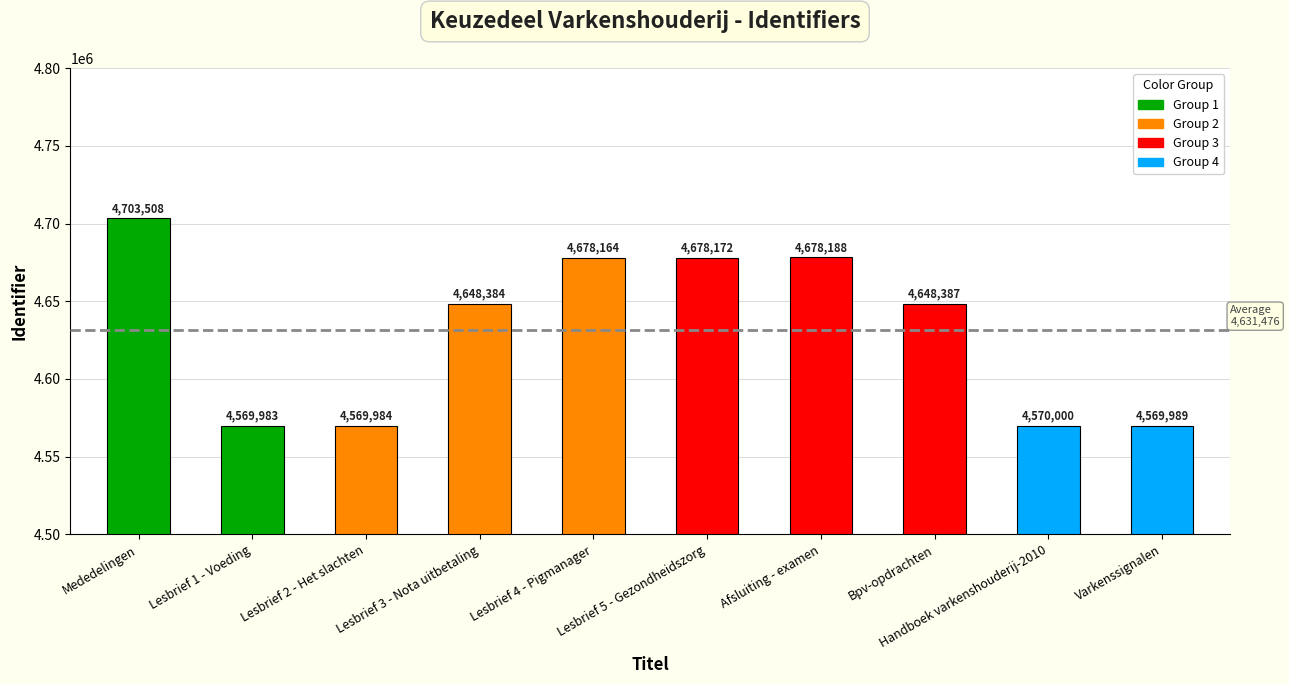

Does the chart contain any negative values?

No